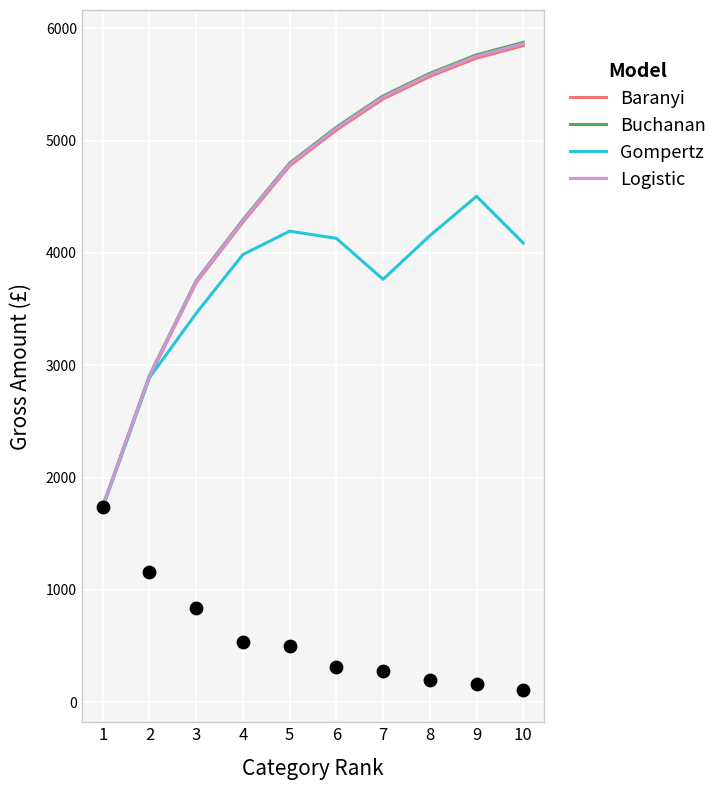

What are all the series names shown in the legend?

Baranyi, Buchanan, Gompertz, Logistic